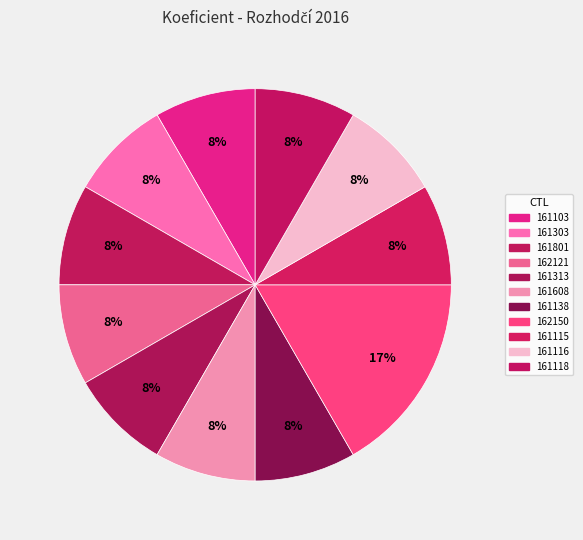

Is it true that 161116 is 1% of the pie?

False